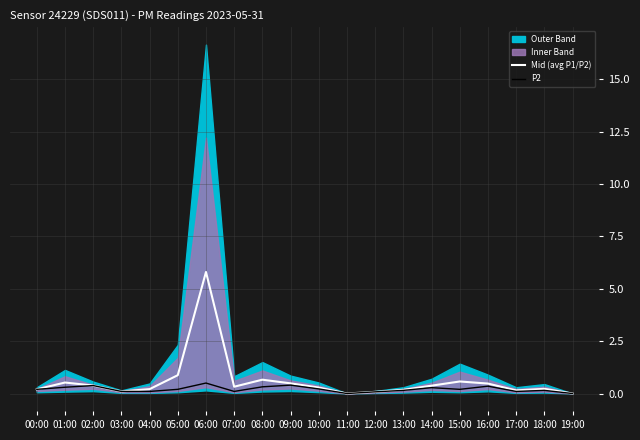

What is the label of the 1st point from the right?

19:00